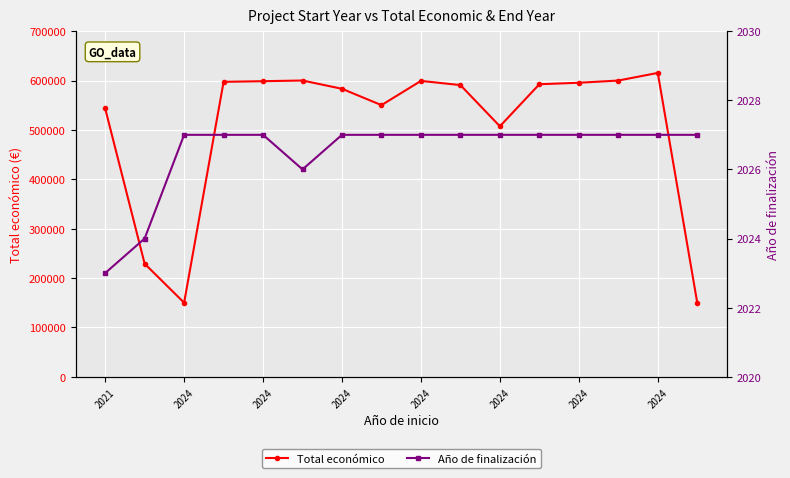

True or false: Año de finalización has a value of 2027 at 14.

True